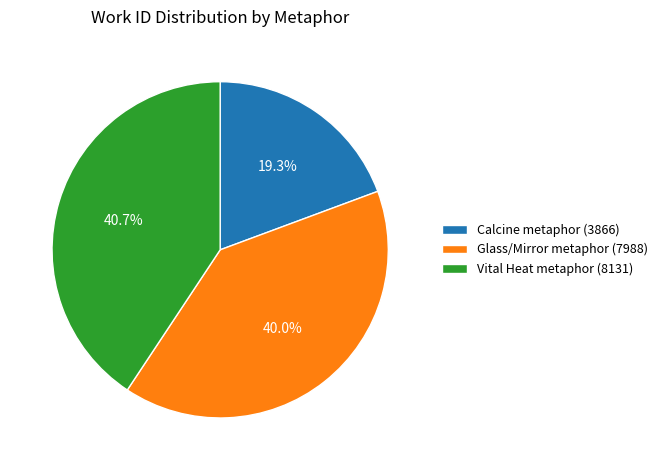

The Glass/Mirror metaphor (7988) slice represents 40% of the pie. True or false?

True